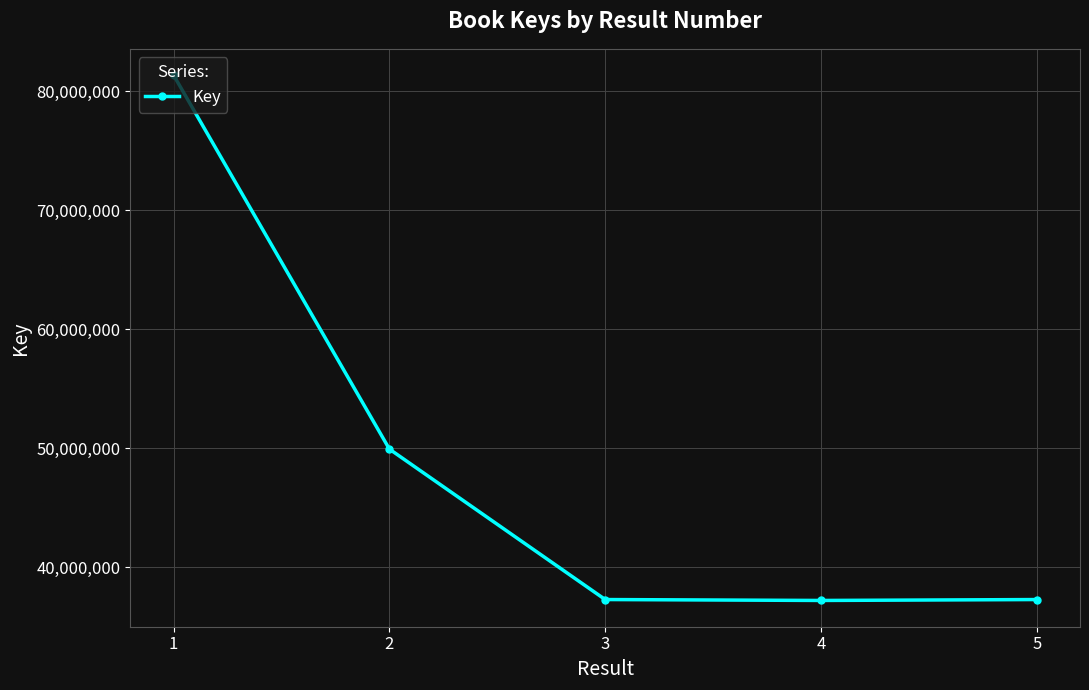

Does the chart display data point markers on the line(s)?

Yes